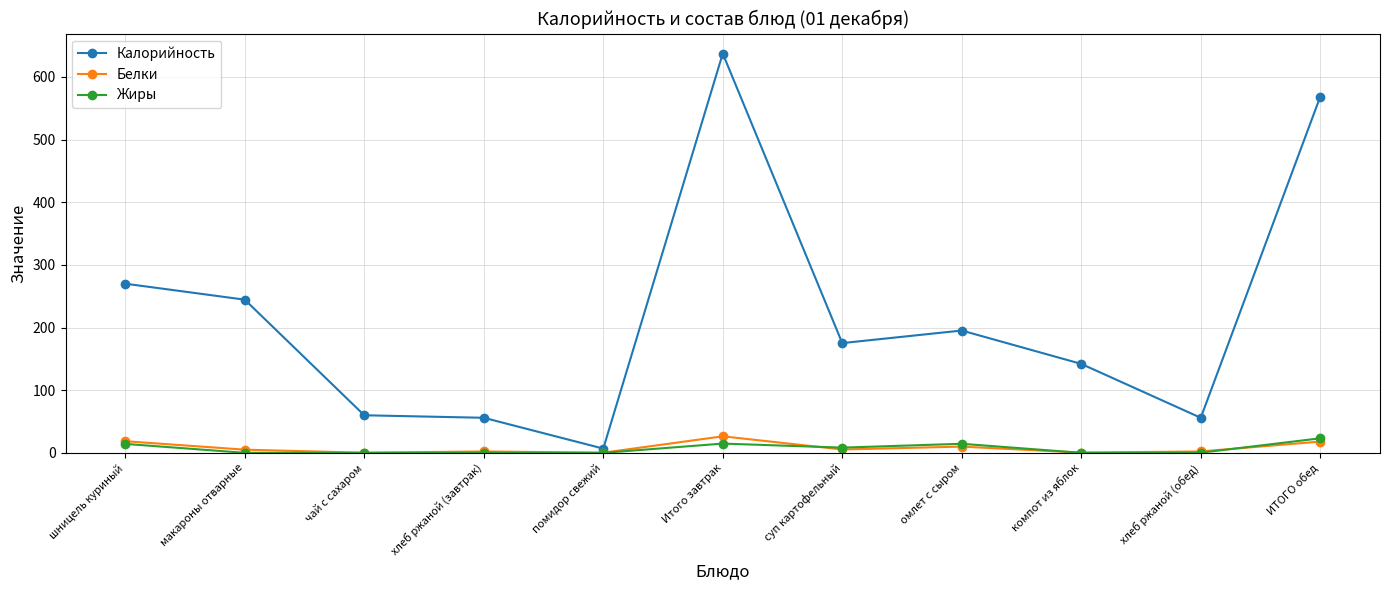

True or false: Калорийность and Жиры intersect in this chart.

False